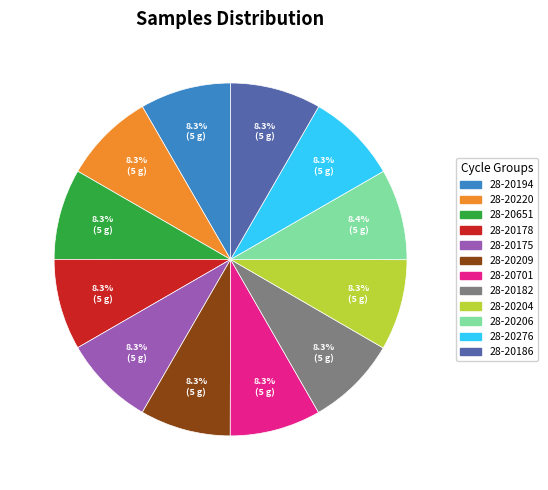

Is there any slice that represents more than half of the pie?

No